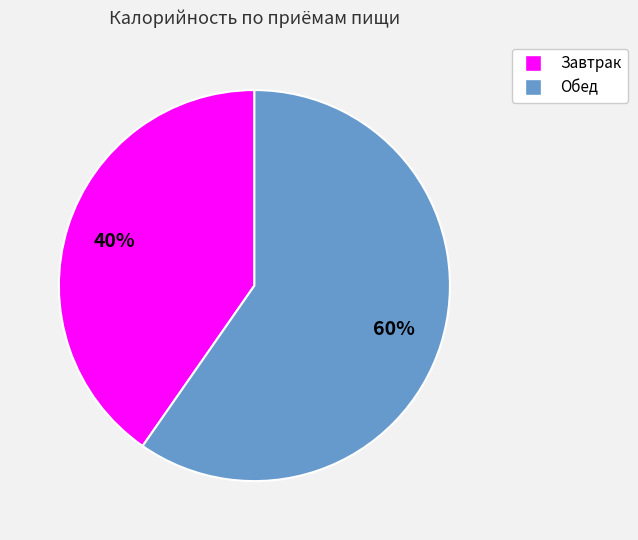

The Обед slice represents 74% of the pie. True or false?

False